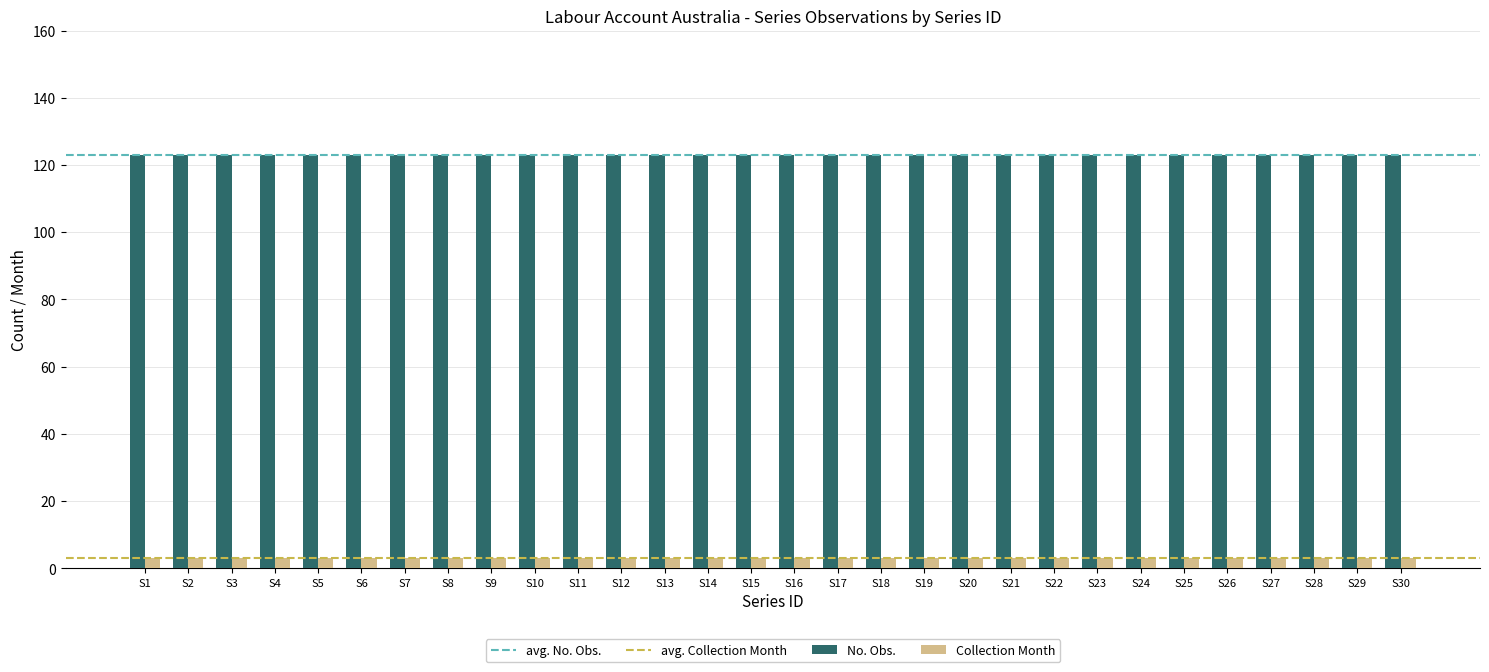

At how many categories does at least one series exceed 25?

30